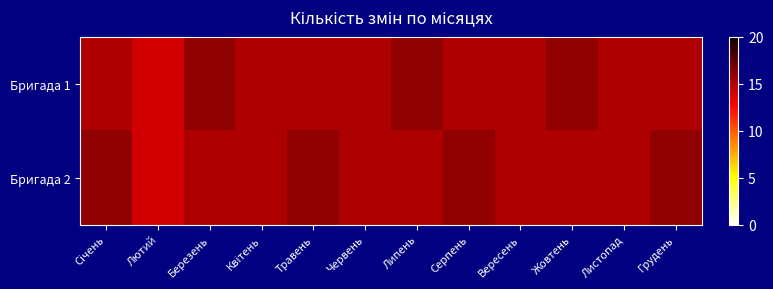

At Листопад, list the series in order from smallest to largest.

Бригада 1, Бригада 2